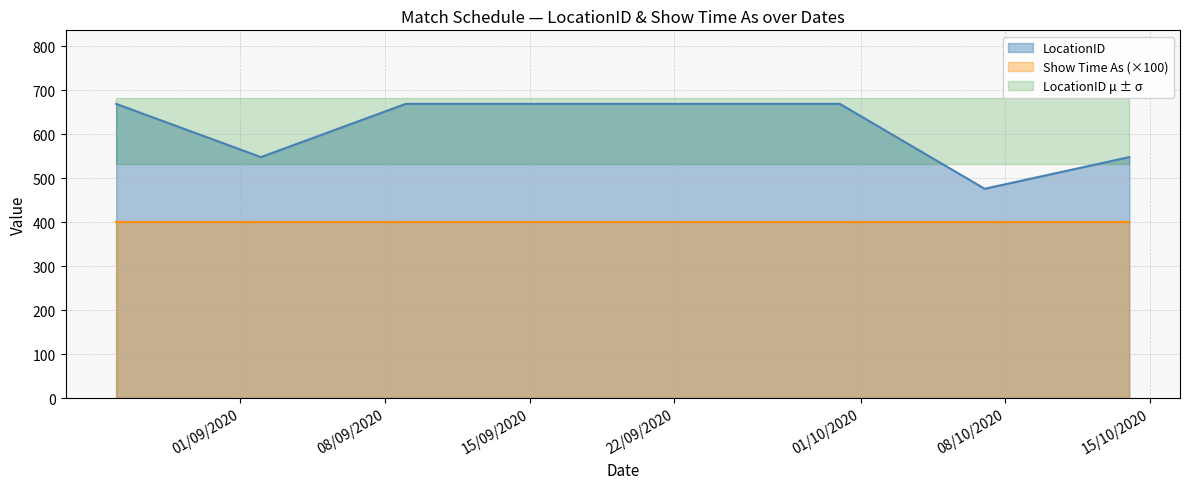

True or false: the data shows 476 at 07/10/2020.

True